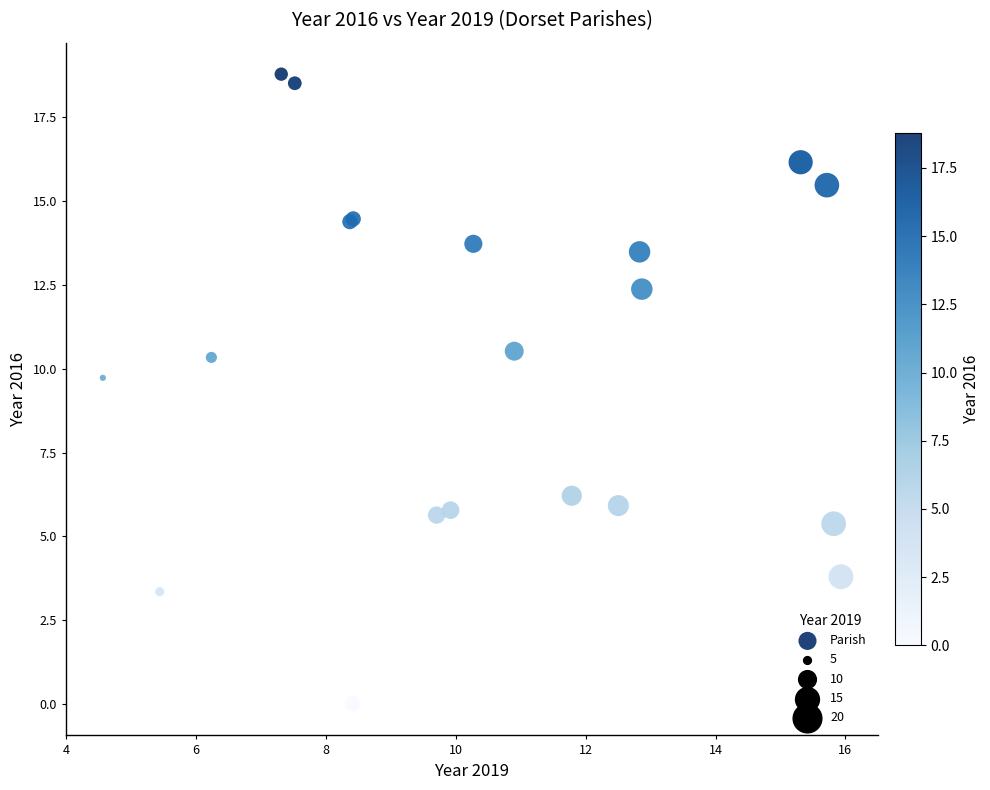

What Y value in the scatter plot is closest to 9?

9.7